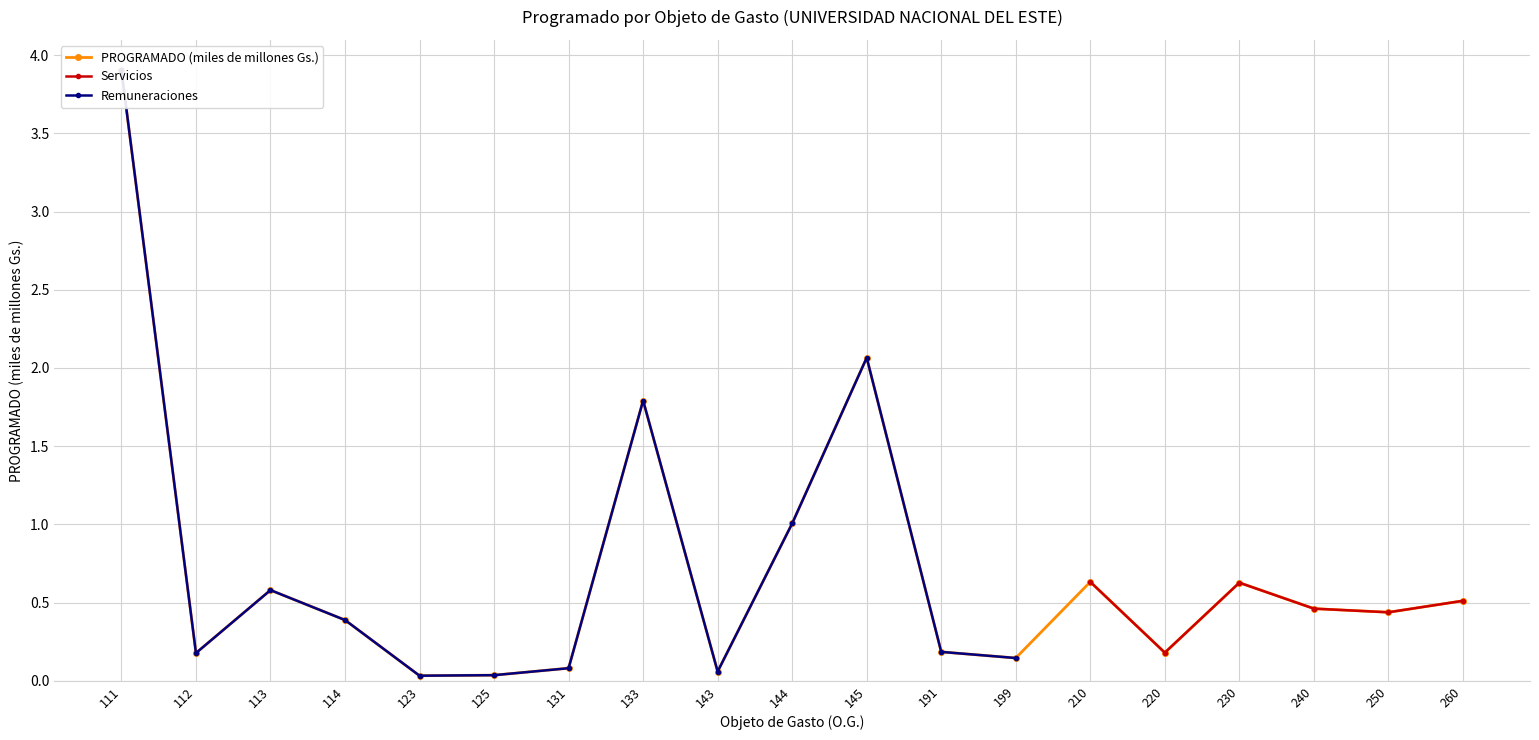

Is this an area chart (filled region under the line)?

No